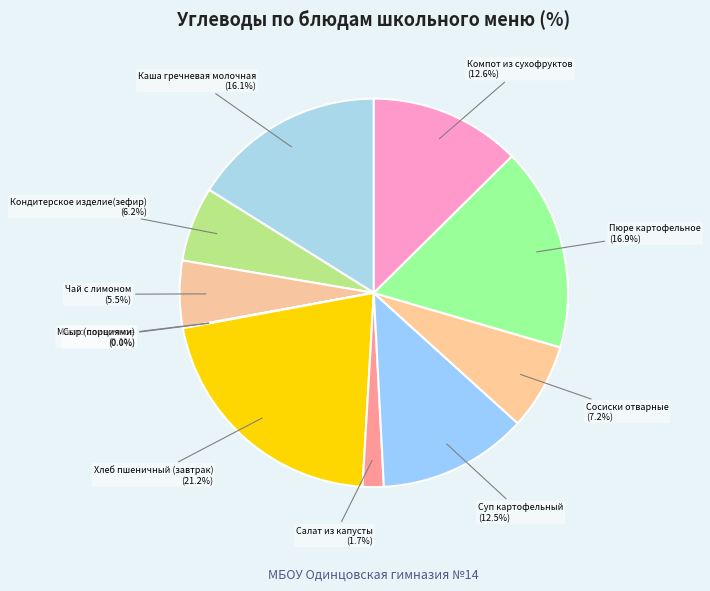

Does any single category account for the majority?

No